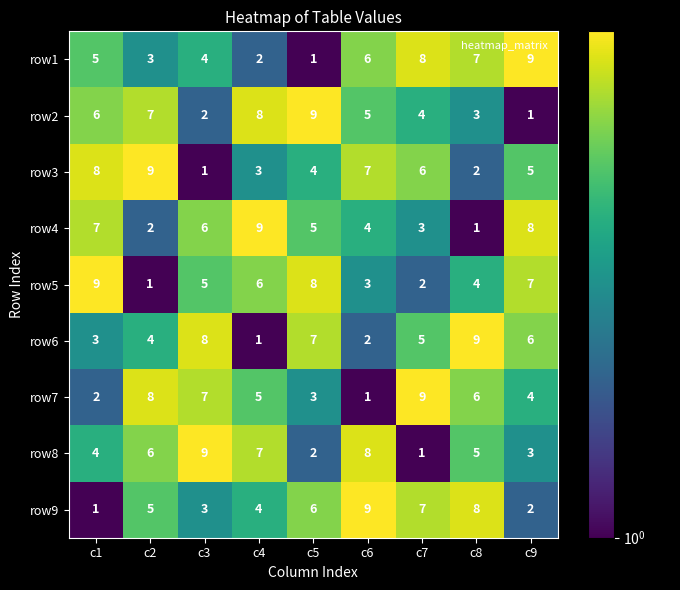

True or false: row8 has a value of 7 at c4.

True